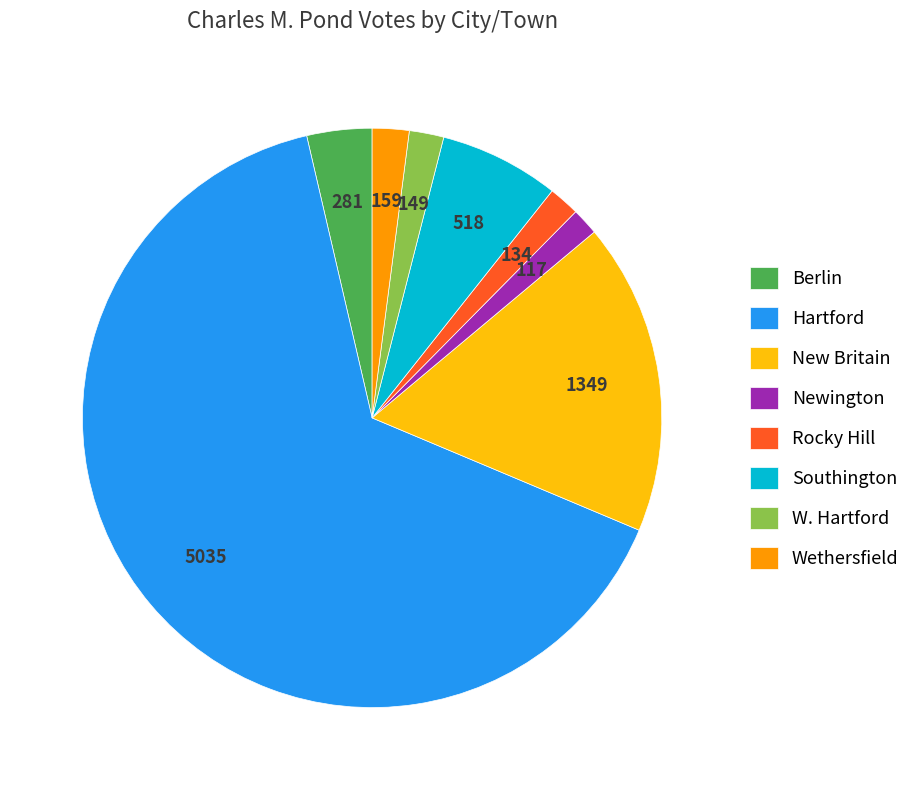

Which slice represents more than half of the pie?

Hartford